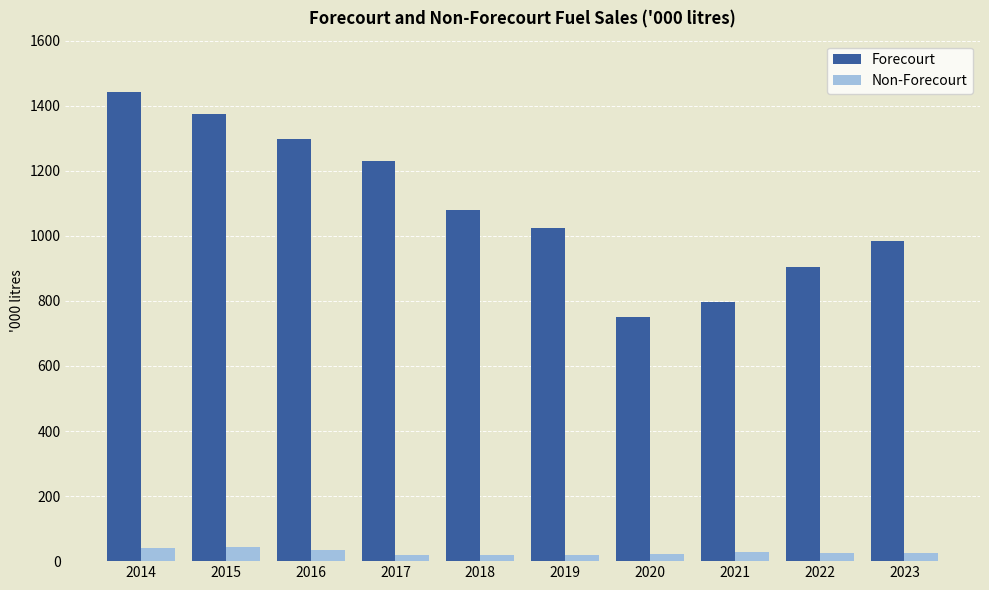

Rank the series by their average value, from lowest to highest.

Non-Forecourt, Forecourt